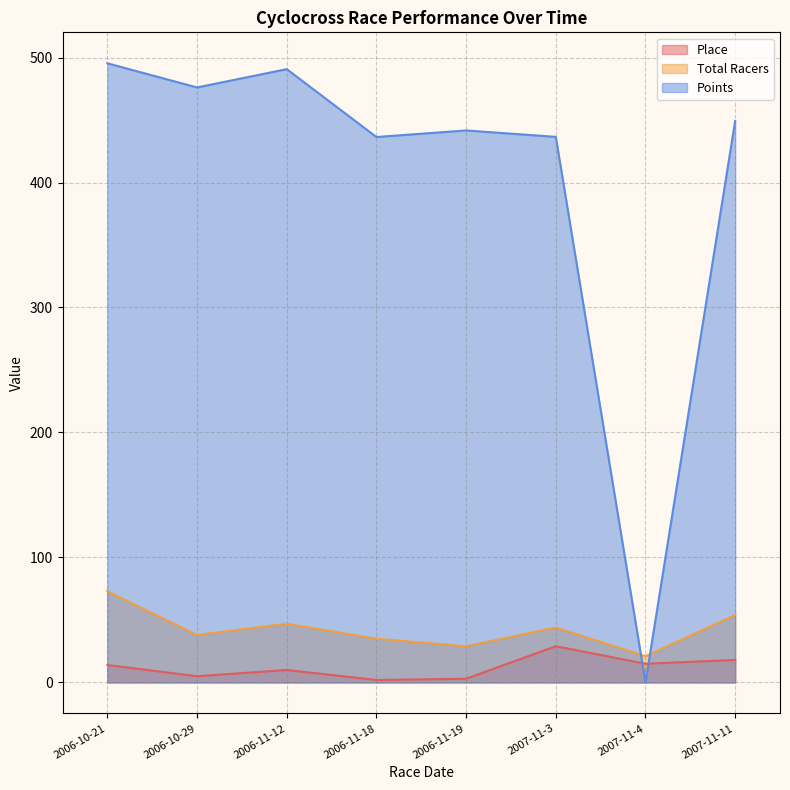

Reading left to right, what are all the values shown in this chart?

Place: 2006-10-21=14.0	2006-10-29=5.0	2006-11-12=10.0	2006-11-18=2.0	2006-11-19=3.0	2007-11-3=29.0	2007-11-4=15.0	2007-11-11=18.0
Total Racers: 2006-10-21=73.0	2006-10-29=38.0	2006-11-12=47.0	2006-11-18=35.0	2006-11-19=29.0	2007-11-3=44.0	2007-11-4=21.0	2007-11-11=54.0
Points: 2006-10-21=495.4	2006-10-29=476.1	2006-11-12=490.7	2006-11-18=436.4	2006-11-19=441.6	2007-11-3=436.5	2007-11-4=0.0	2007-11-11=449.3